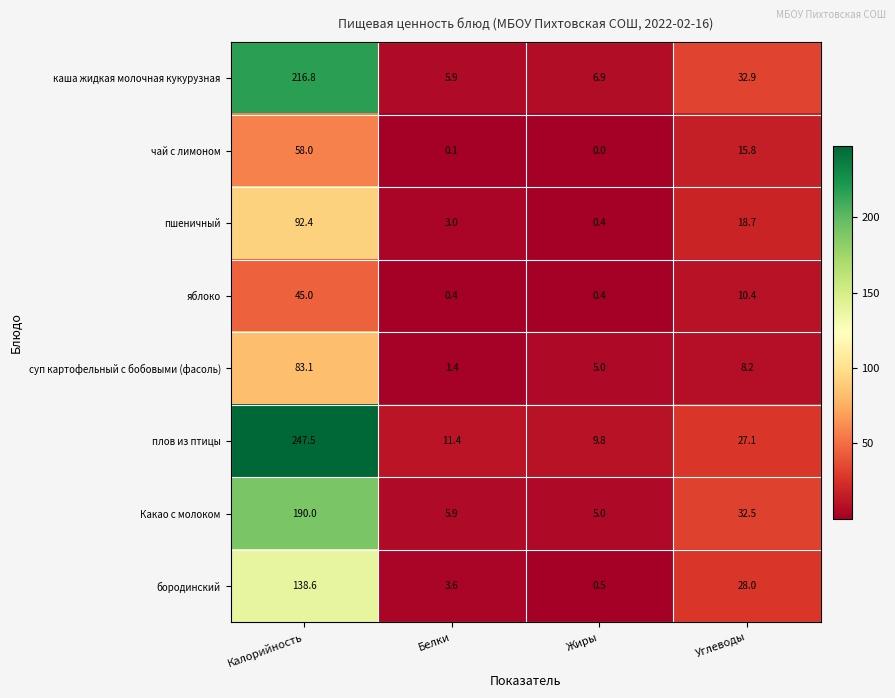

Where is Какао с молоком nearest to the value 97?

Углеводы